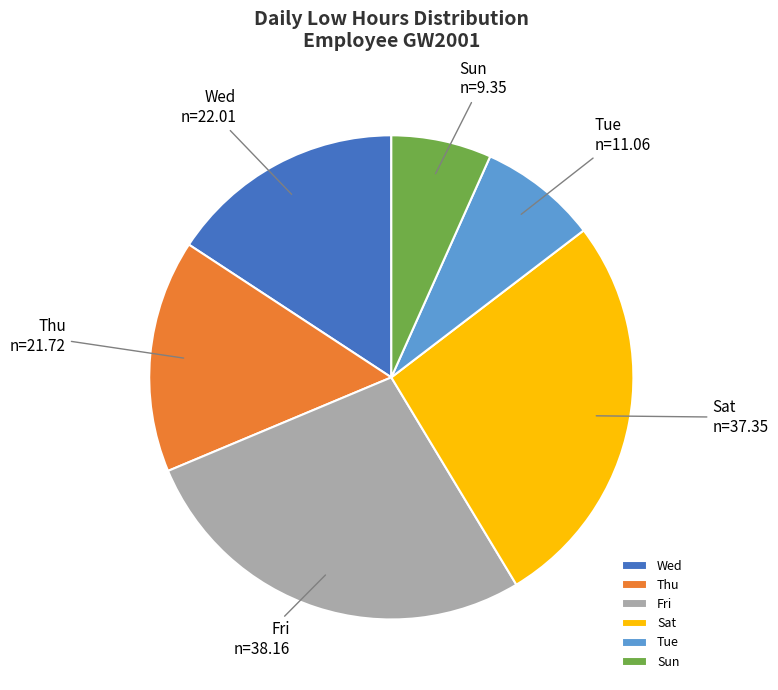

Is there a majority slice in this chart?

No